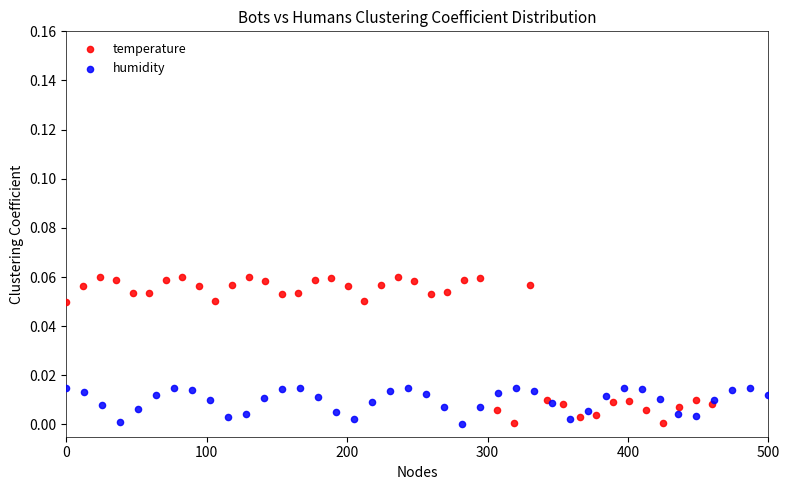

Which series has the largest Y range (max minus min)?

temperature